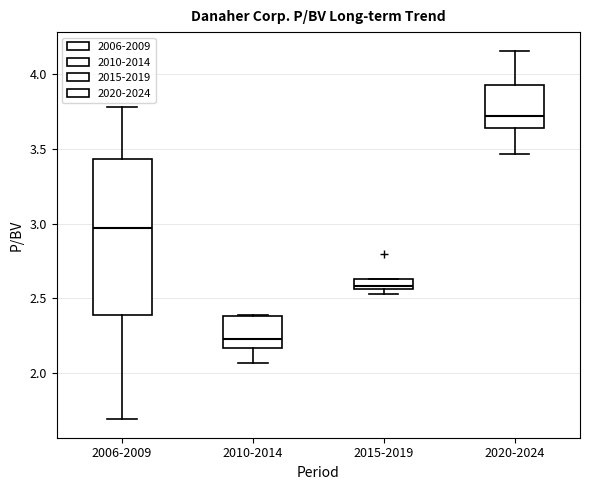

Where is the upper edge of the box for 2015-2019 on the y-axis? The values are not printed on the chart, so give them approximately, as read against the axis.

2.65